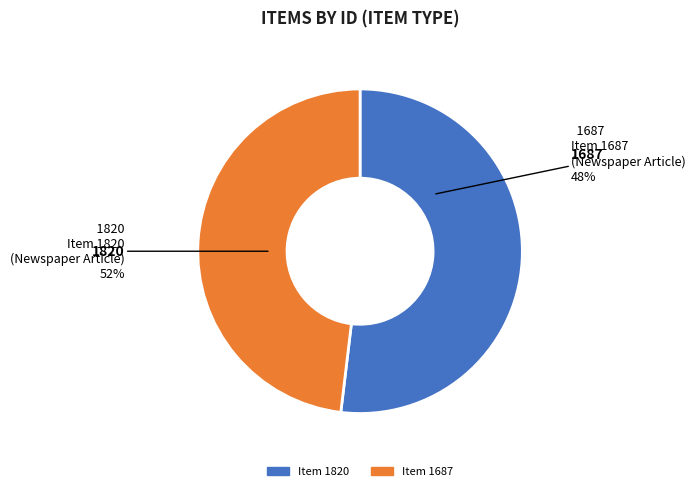

True or false: Item 1820 accounts for 52% of the total.

True